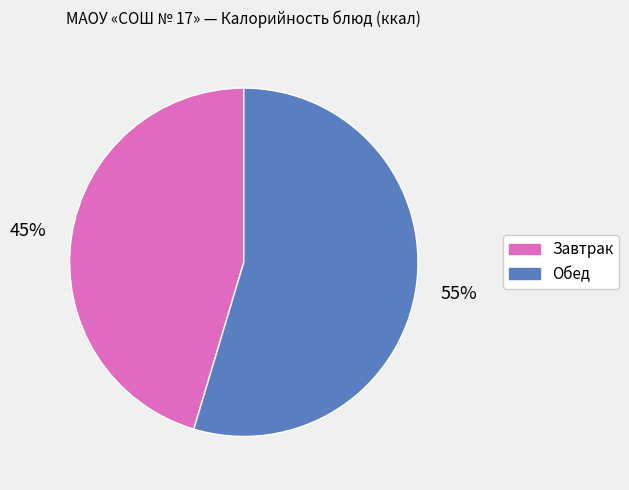

To the nearest percent, what is the average slice percentage?

50%